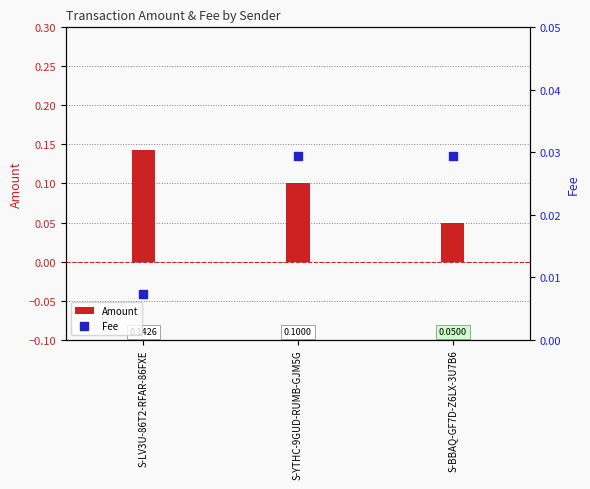

At how many categories does at least one series exceed 0?

3